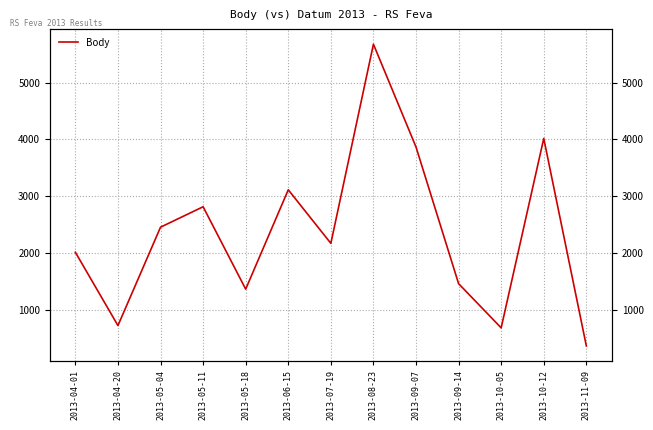

How many interior local valleys (lower than both neighbors) does the data have?

4